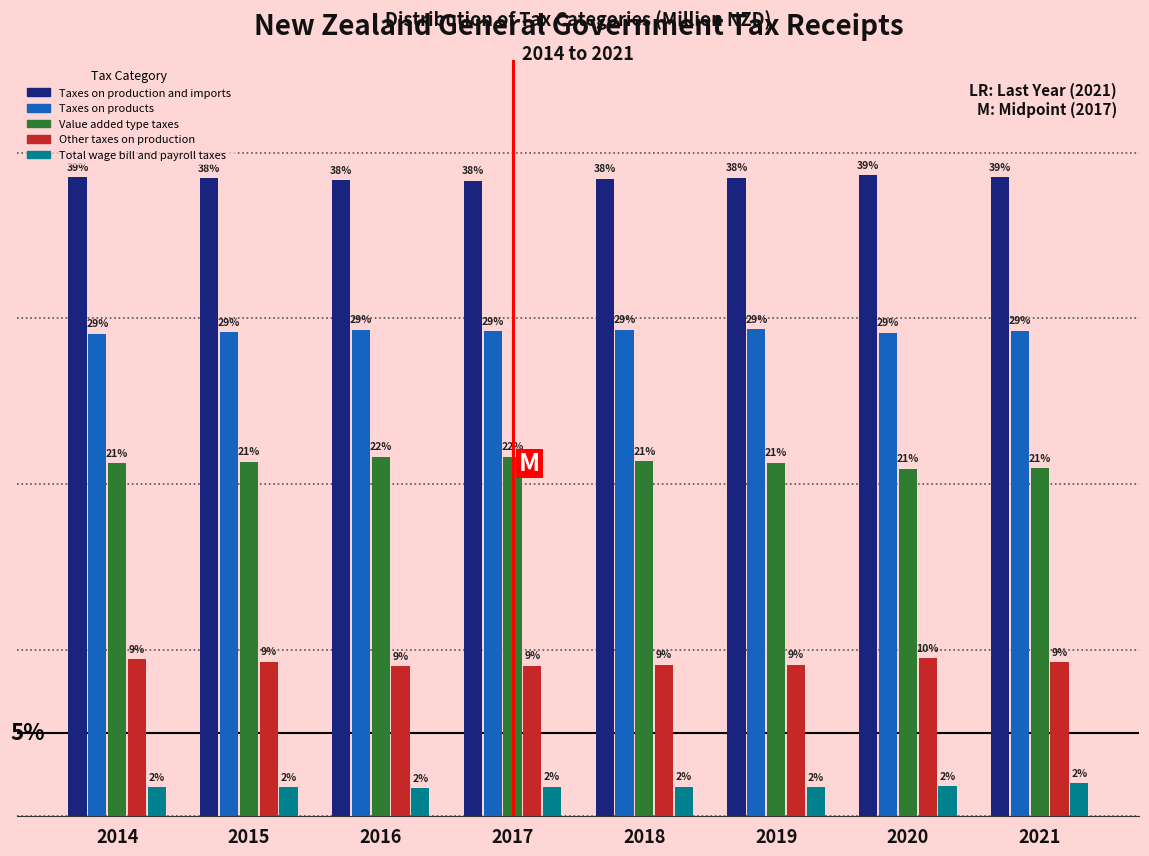

Which series has the largest total across all categories?

Taxes on production and imports